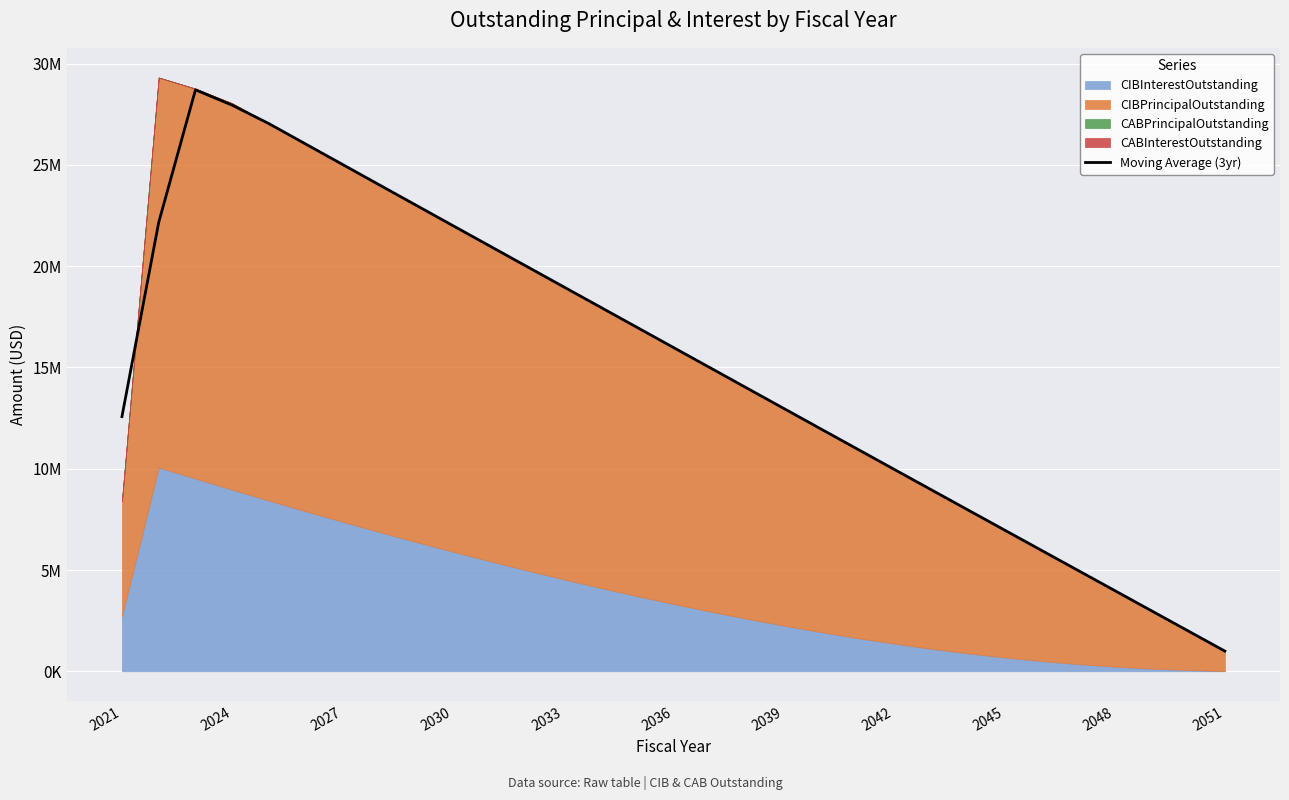

What is the minimum value shown in the chart?

996041.7